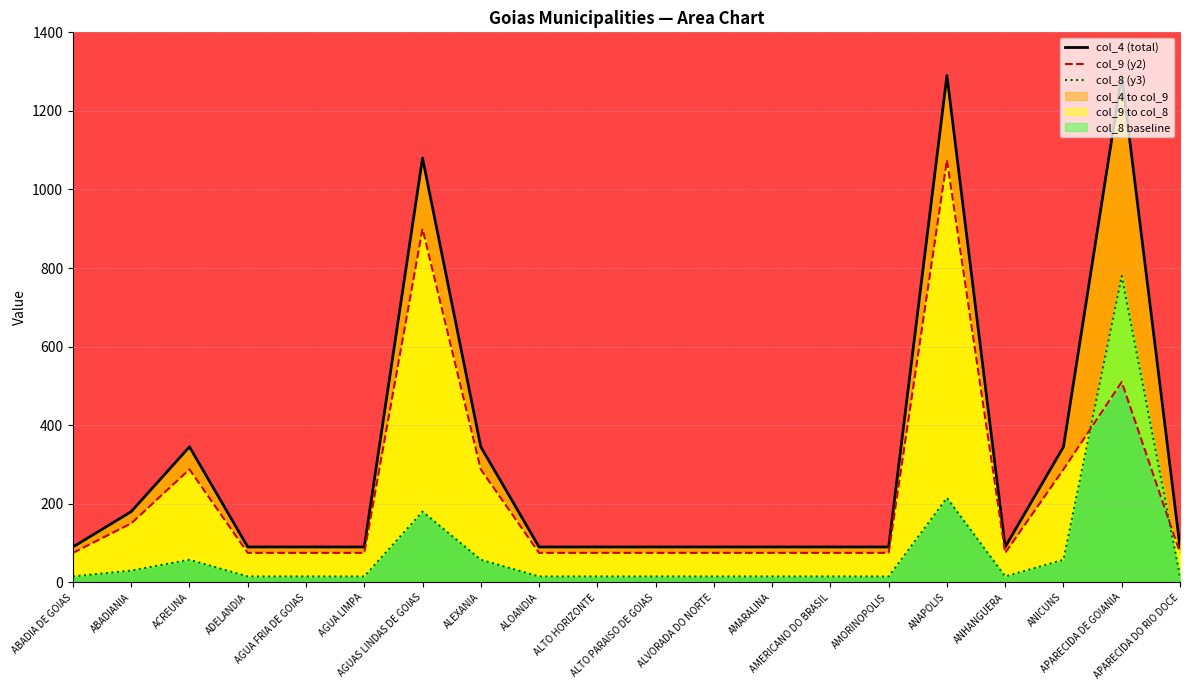

How many distinct data groups are displayed?

3